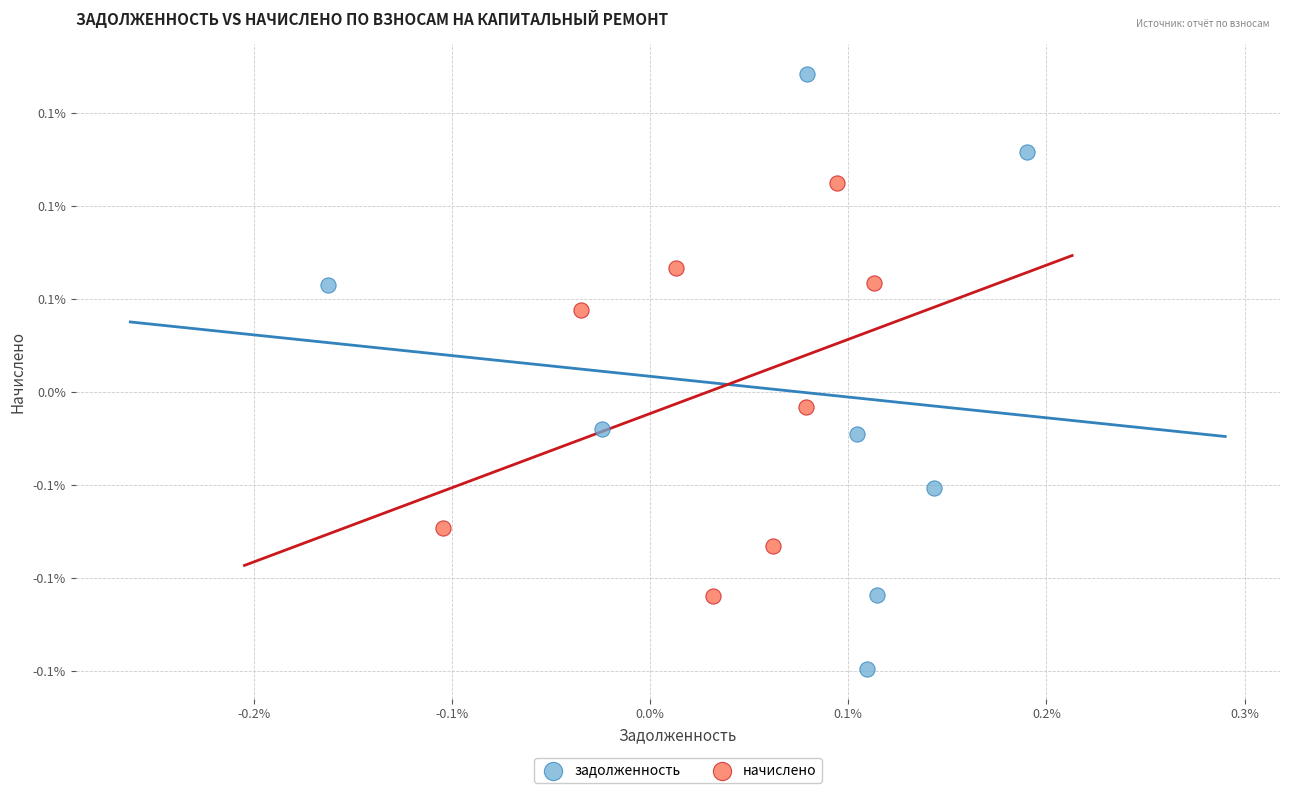

Which series reaches the maximum Y coordinate?

задолженность